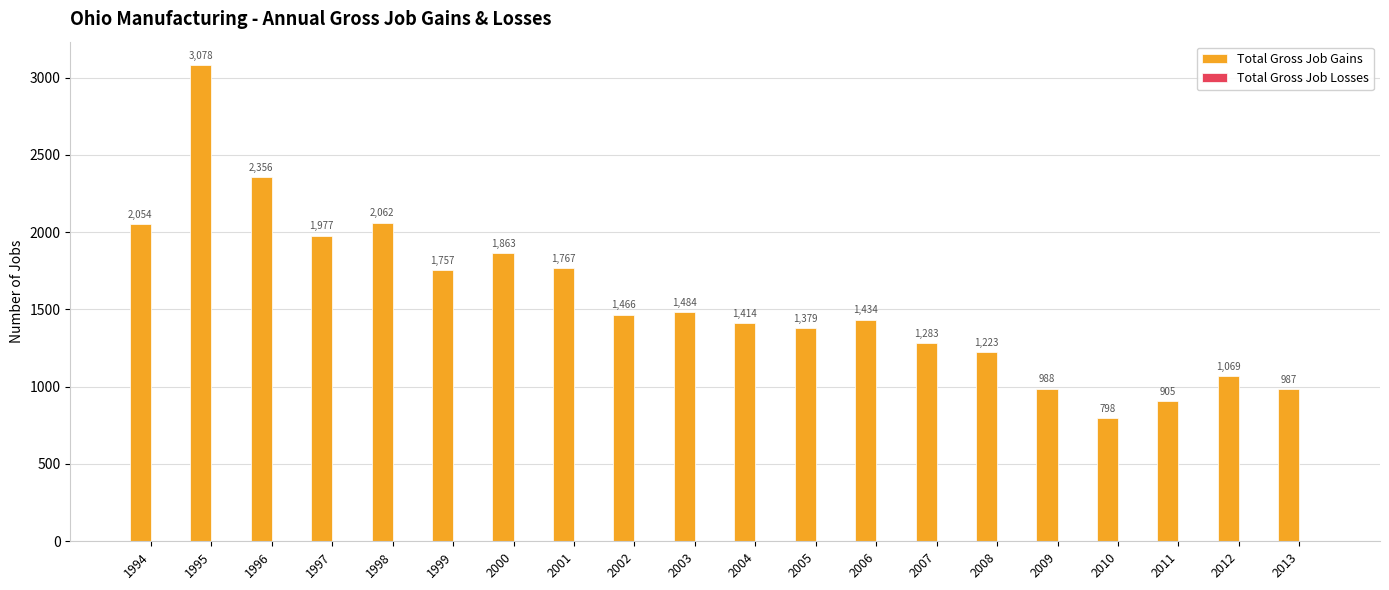

What is the value of the 8th bar from the left?

1767